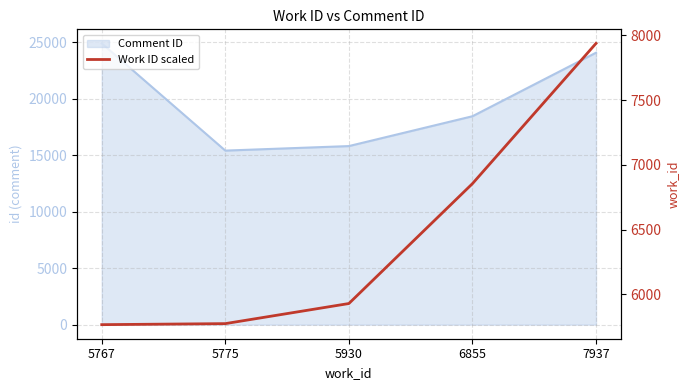

Which has a higher value, 7937 or 6855?

7937